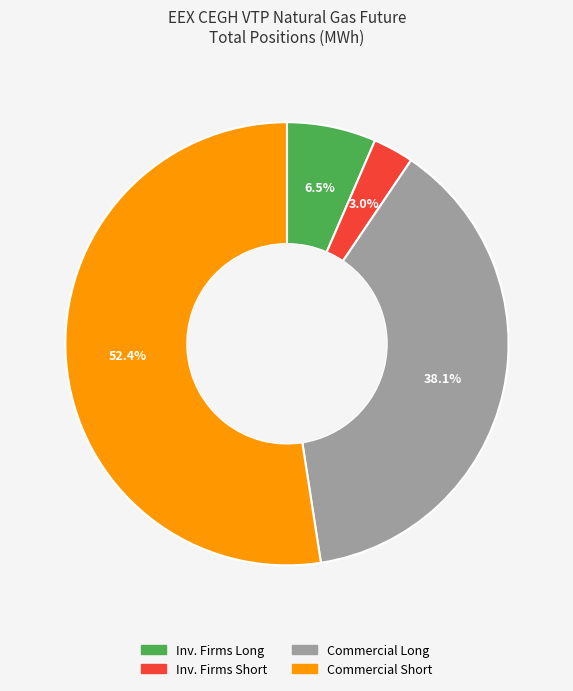

Is there any slice that represents more than half of the pie?

Yes